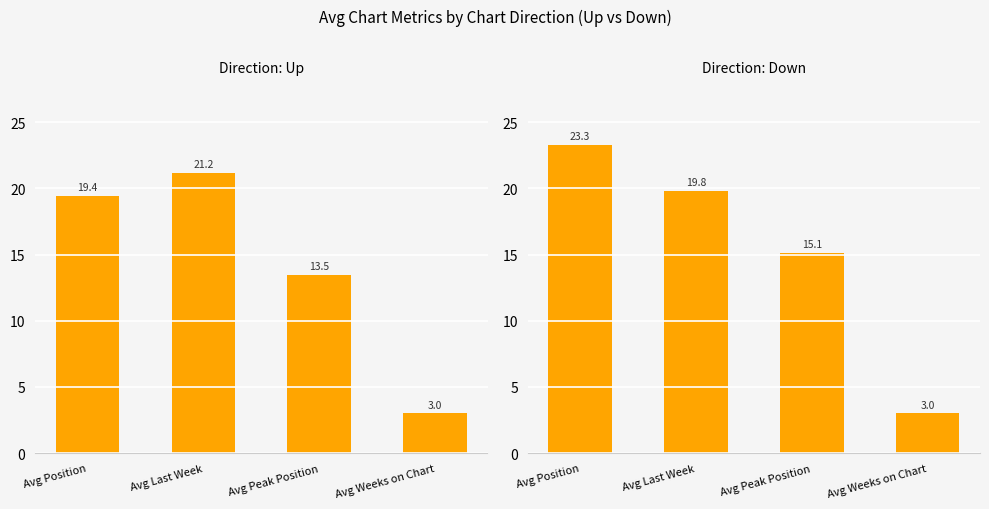

Reading left to right, what are all the values shown in this chart?

Up: Avg Position=19.4	Avg Last Week=21.2	Avg Peak Position=13.5	Avg Weeks on Chart=3.0
Down: Avg Position=23.3	Avg Last Week=19.8	Avg Peak Position=15.1	Avg Weeks on Chart=3.0